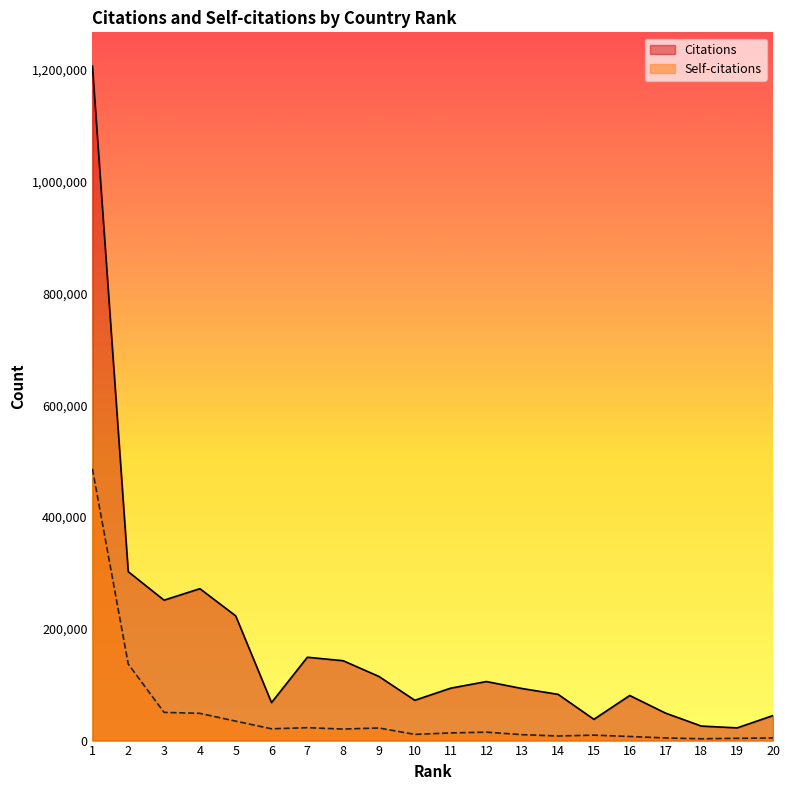

Reading left to right, list all the values displayed in this chart.

Citations: 1207206	302317	251319	271890	223224	67995	149145	142923	114741	72134	93786	105659	93086	82740	38086	80697	49157	25966	22740	44798
Self-citations: 486380	137029	50489	48751	34770	21099	23069	20640	22543	11089	13714	15092	10575	8235	9768	7310	4742	3252	4074	4701